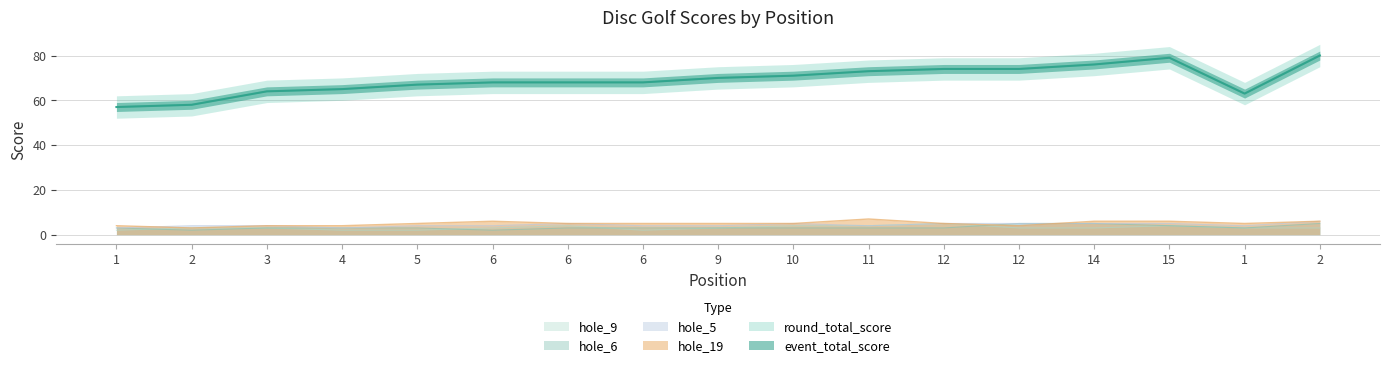

Which category has the highest value in the hole_6 series?

12